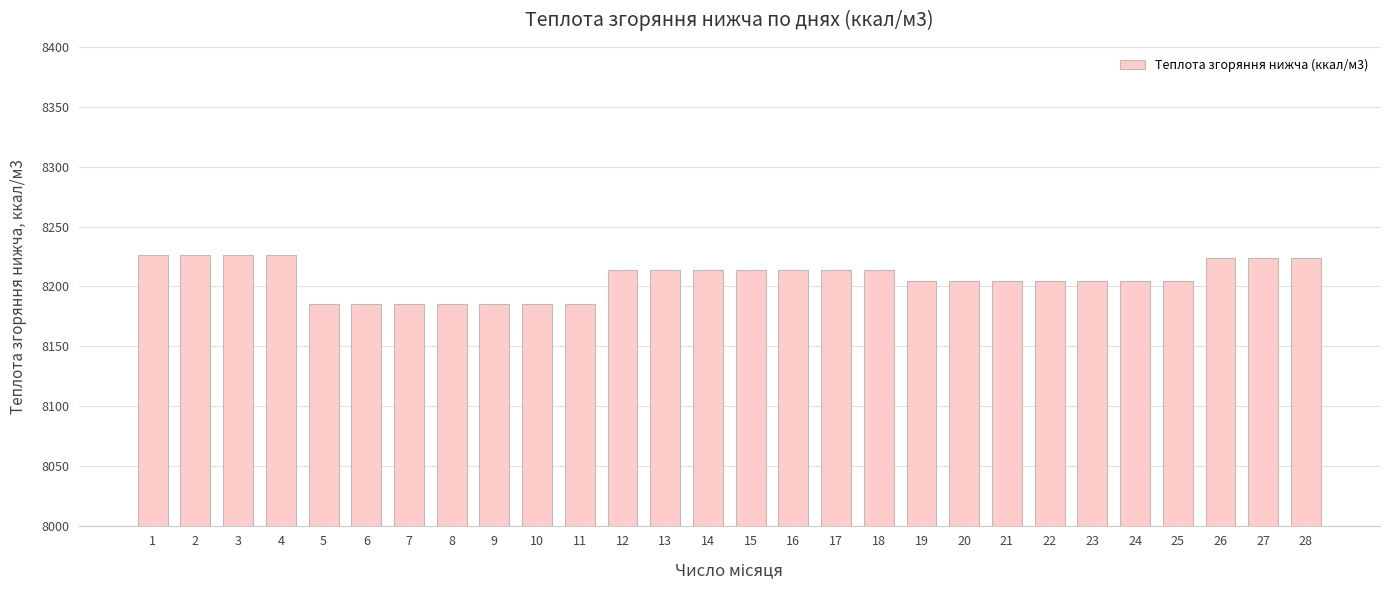

Reading right to left, what are all the values shown in this chart?

28=8223.5	27=8223.5	26=8223.5	25=8204.4	24=8204.4	23=8204.4	22=8204.4	21=8204.4	20=8204.4	19=8204.4	18=8213.9	17=8213.9	16=8213.9	15=8213.9	14=8213.9	13=8213.9	12=8213.9	11=8185.2	10=8185.2	9=8185.2	8=8185.2	7=8185.2	6=8185.2	5=8185.2	4=8225.9	3=8225.9	2=8225.9	1=8225.9